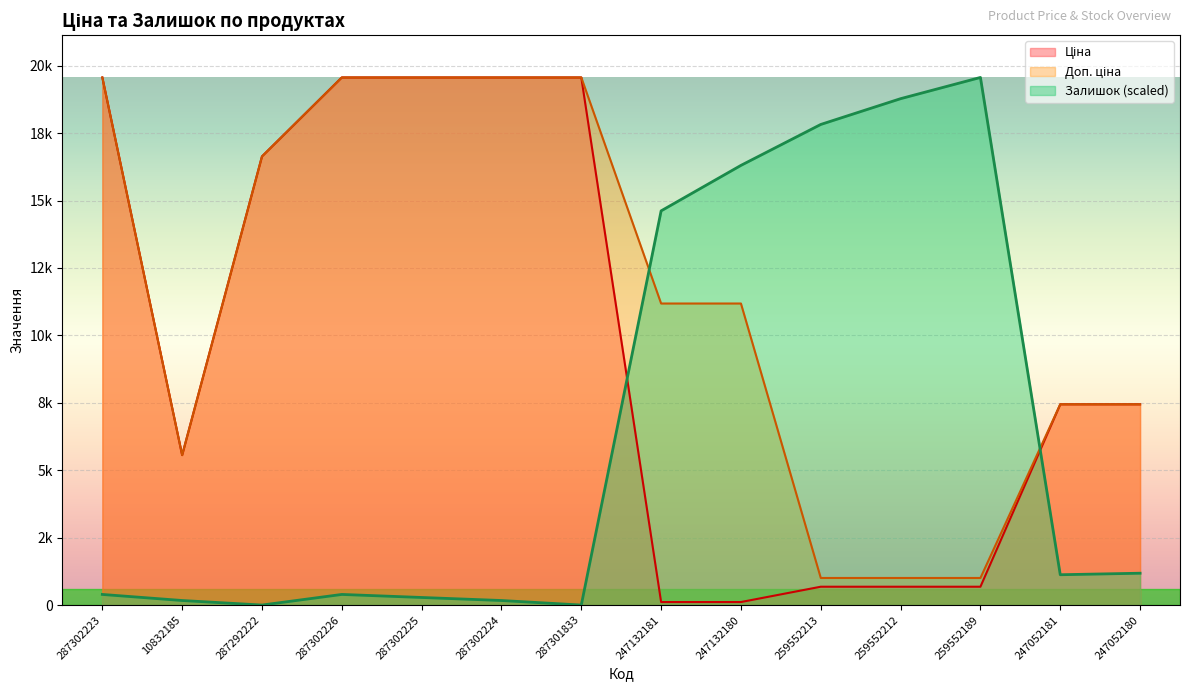

Rank the series at 247132181 from highest to lowest value.

Залишок, Доп. ціна, Ціна